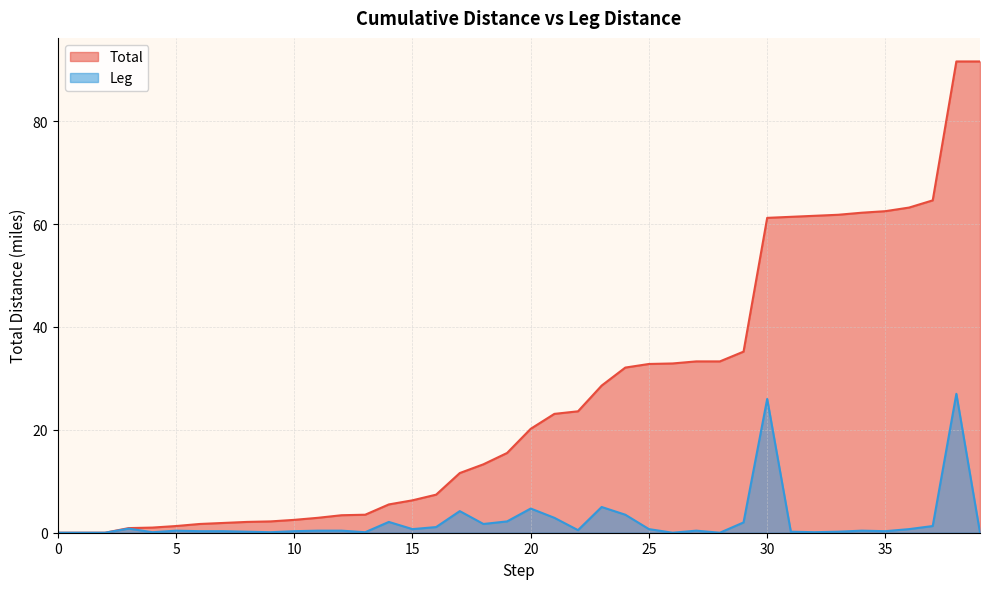

How many values in the Leg series exceed 0?

34